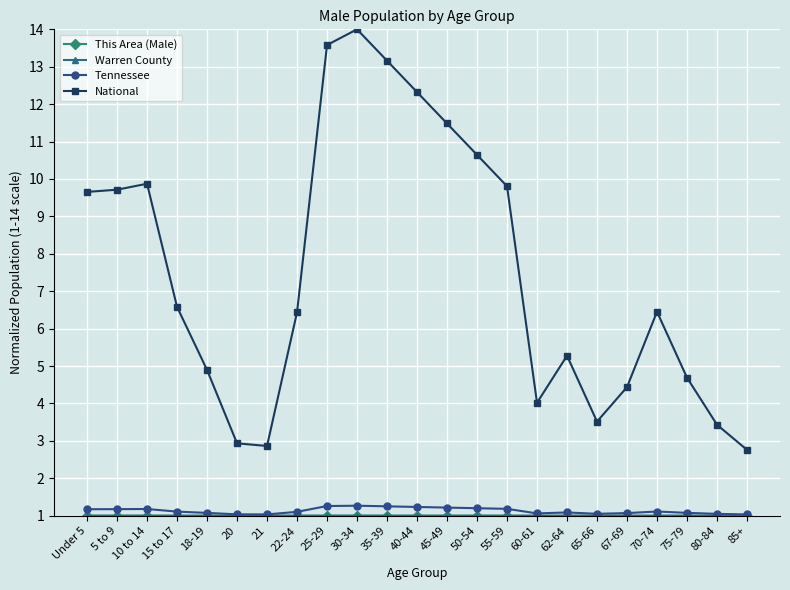

What is the value of the Tennessee point at the 7th from the left?

1.0